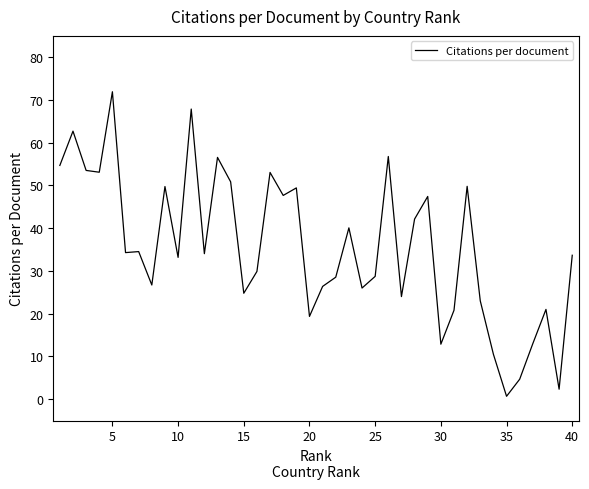

What is the greatest value displayed?

71.9